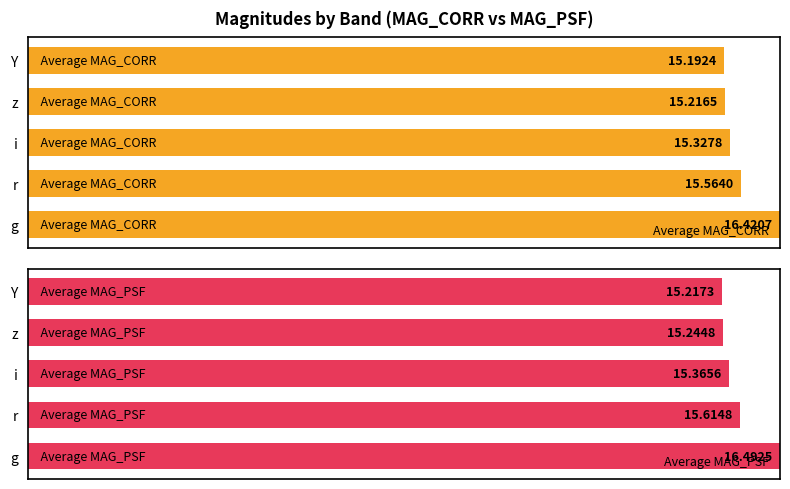

What is the difference between the Average MAG_PSF values at g and i?

0.1